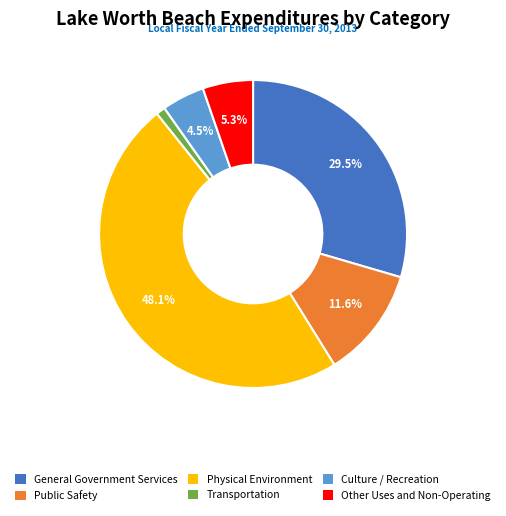

What is the ratio of the value at Culture / Recreation to the value at Public Safety?

0.4